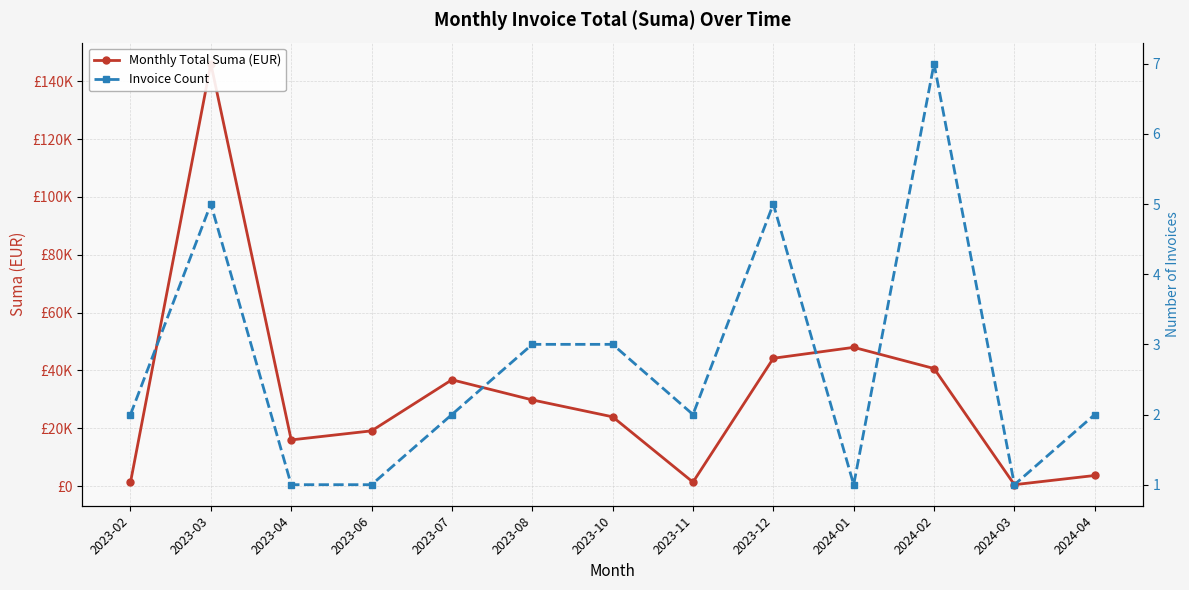

What is the label of the 7th point from the left?

2023-10